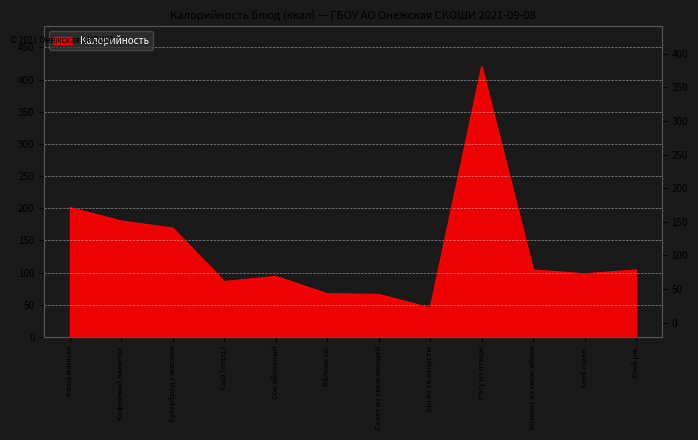

How many categories are shown in the chart?

12